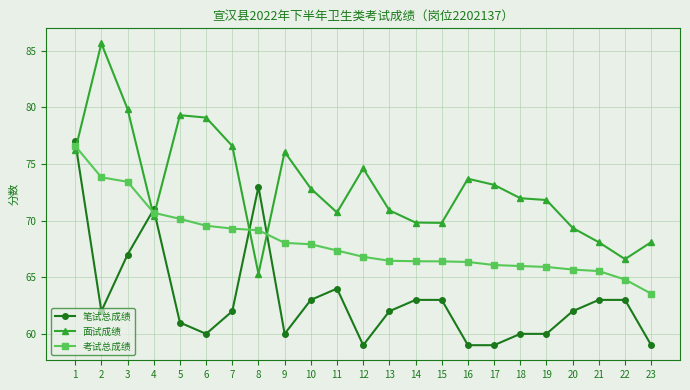

At which label is 面试成绩 closest to 75?

12